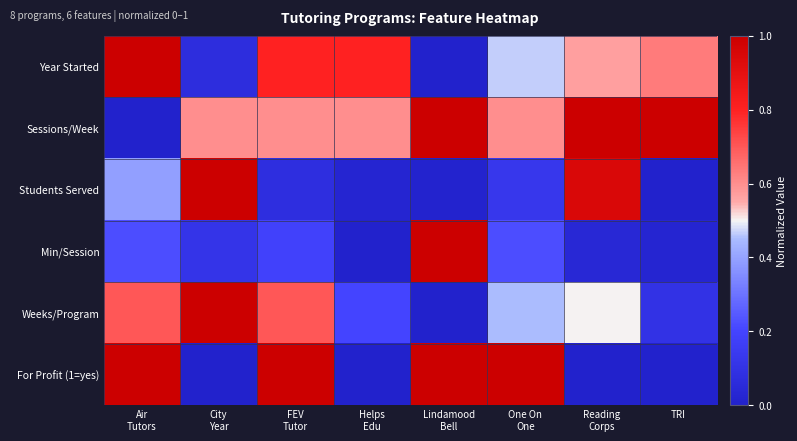

Which series has the largest total across all categories?

Sessions/Week